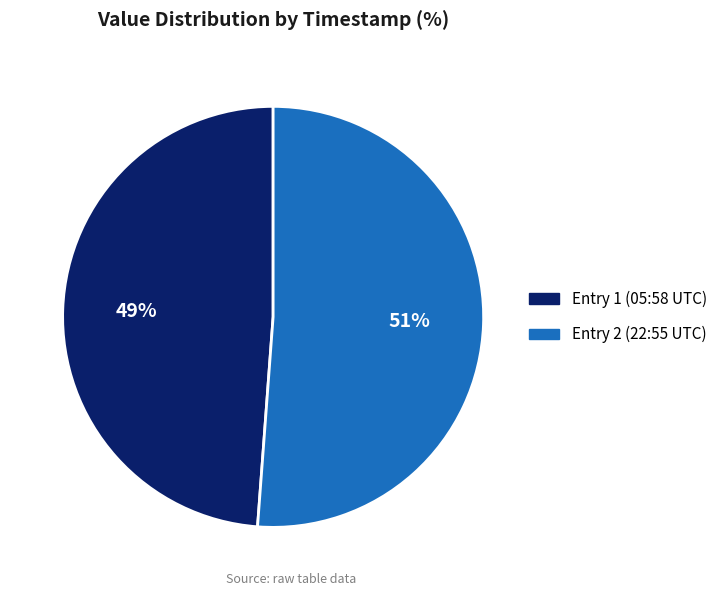

Count the number of slices in the pie.

2